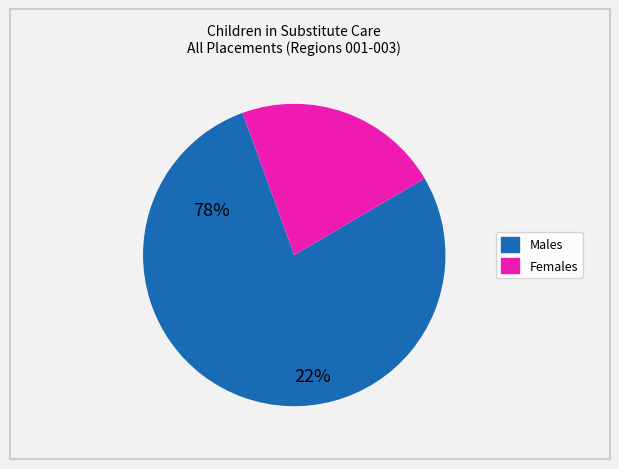

Does any single category account for the majority?

Yes